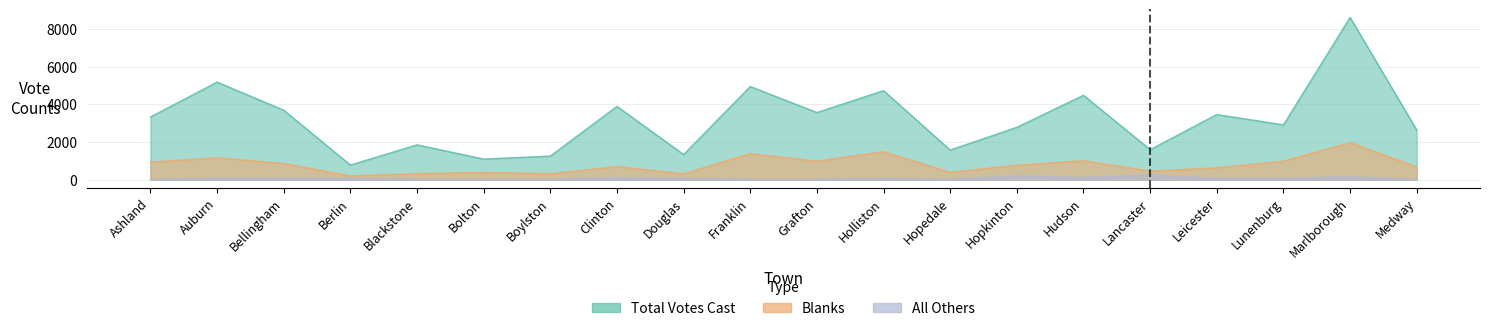

What is the difference between the maximum and minimum values in the Total Votes Cast series?

7840